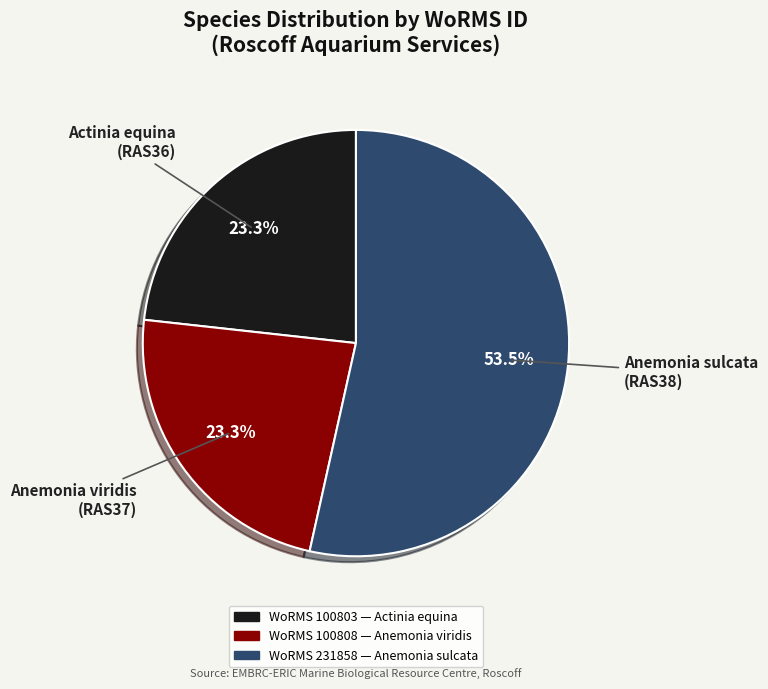

How many segments does this pie chart have?

3